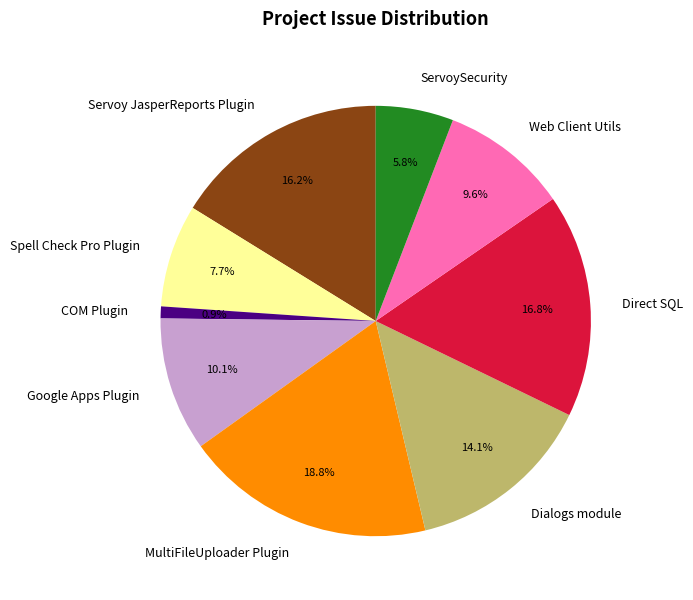

Is there a majority slice in this chart?

No